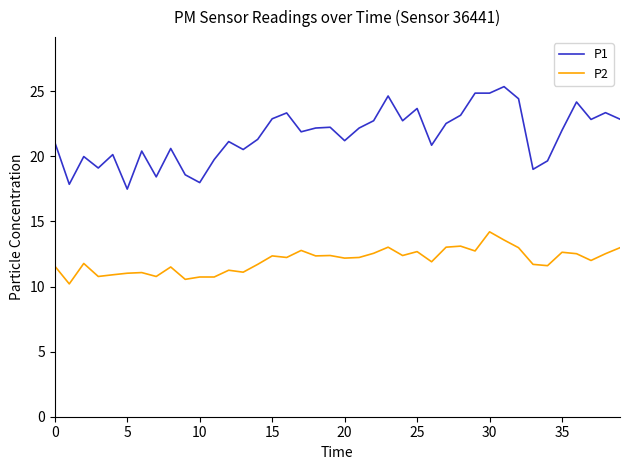

Which series has the widest spread of values?

P1